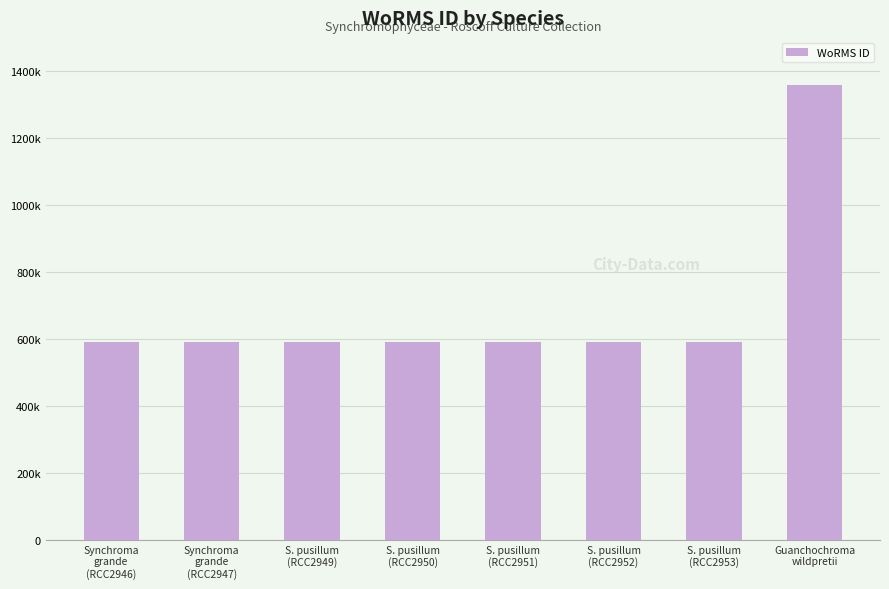

Are the bars horizontal?

No